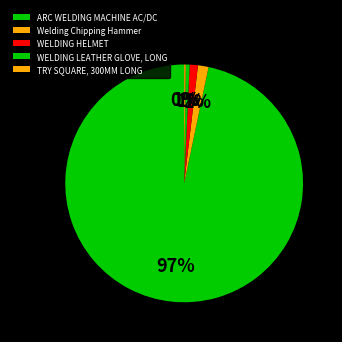

Which has a higher value, WELDING LEATHER GLOVE, LONG or ARC WELDING MACHINE AC/DC?

ARC WELDING MACHINE AC/DC